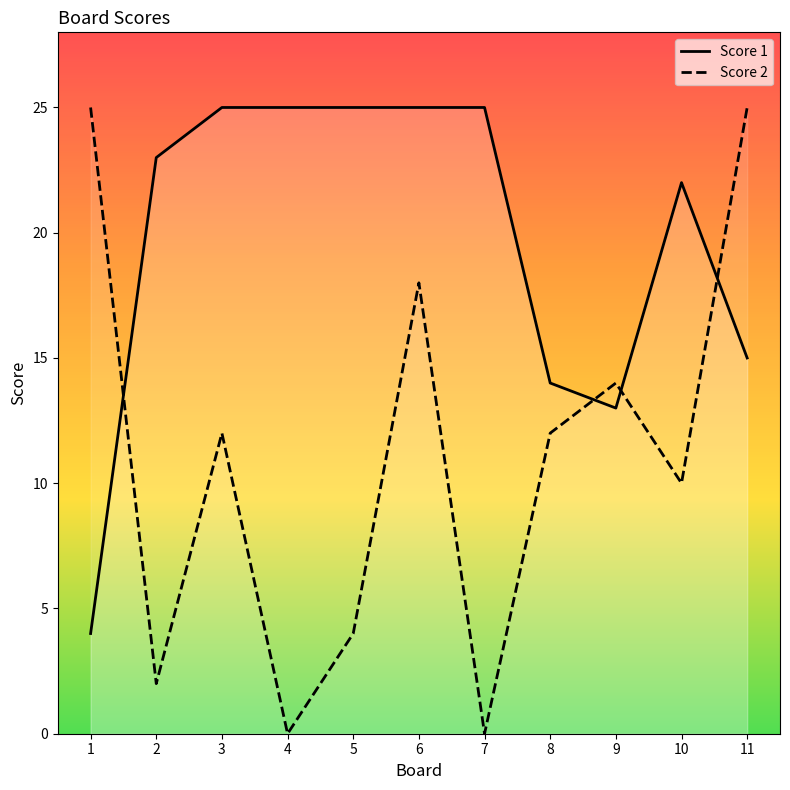

How many intersections are there between Score 2 and Score 1?

4